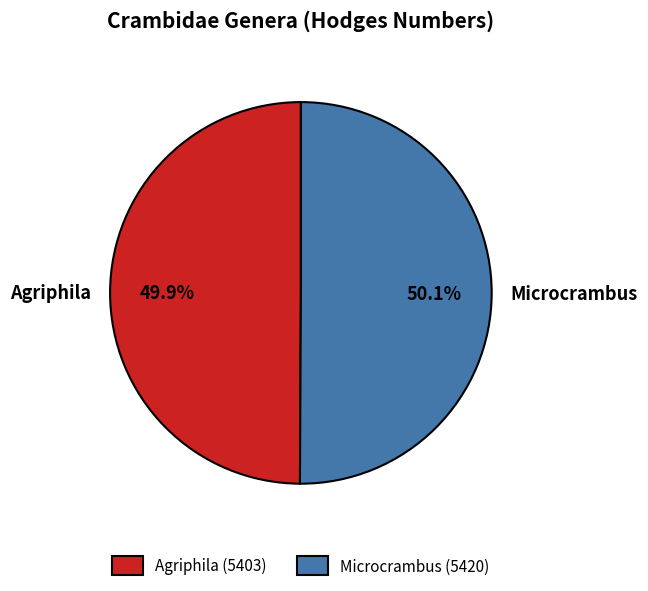

Count the number of slices in the pie.

2